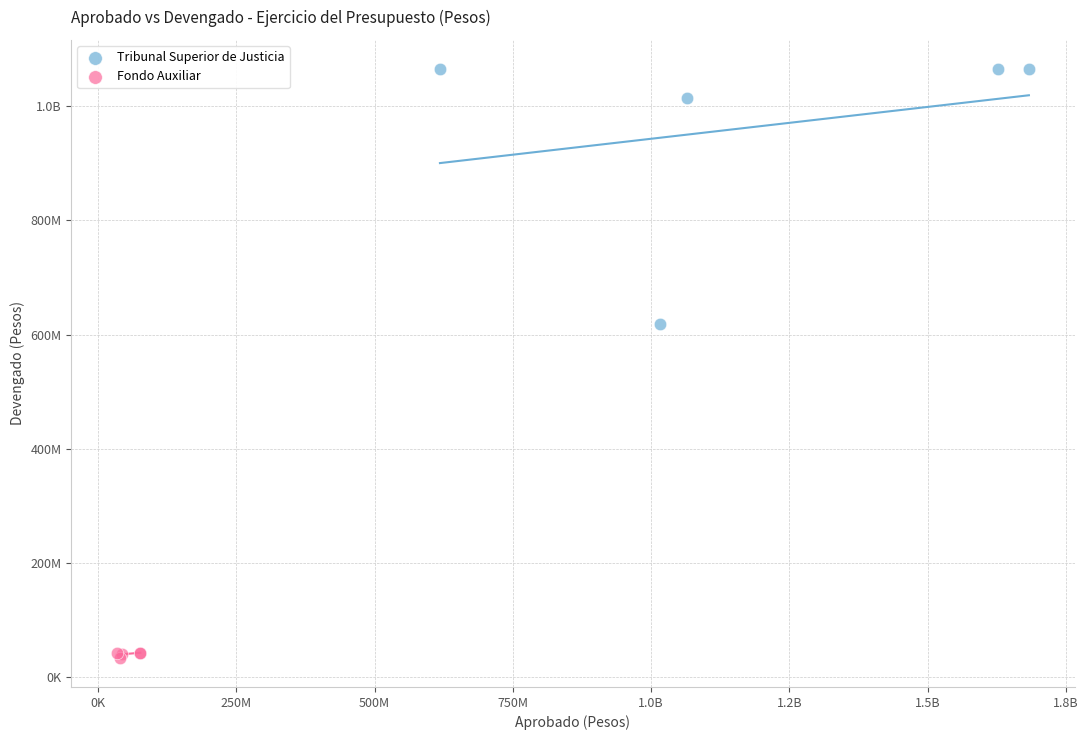

What are all the series names shown in the legend?

Tribunal Superior de Justicia, Fondo Auxiliar